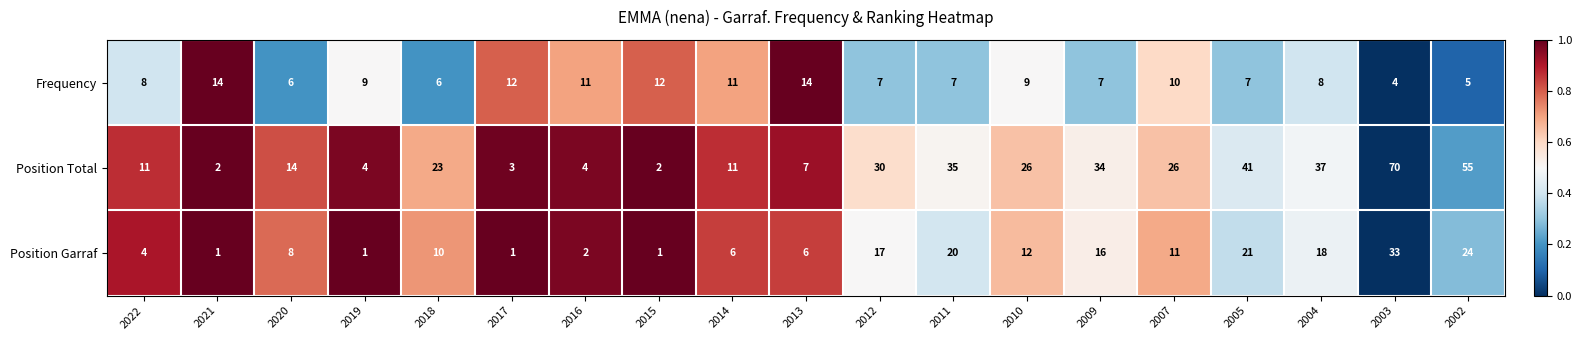

What is the difference between the maximum and second lowest values in the Position Garraf series?

32